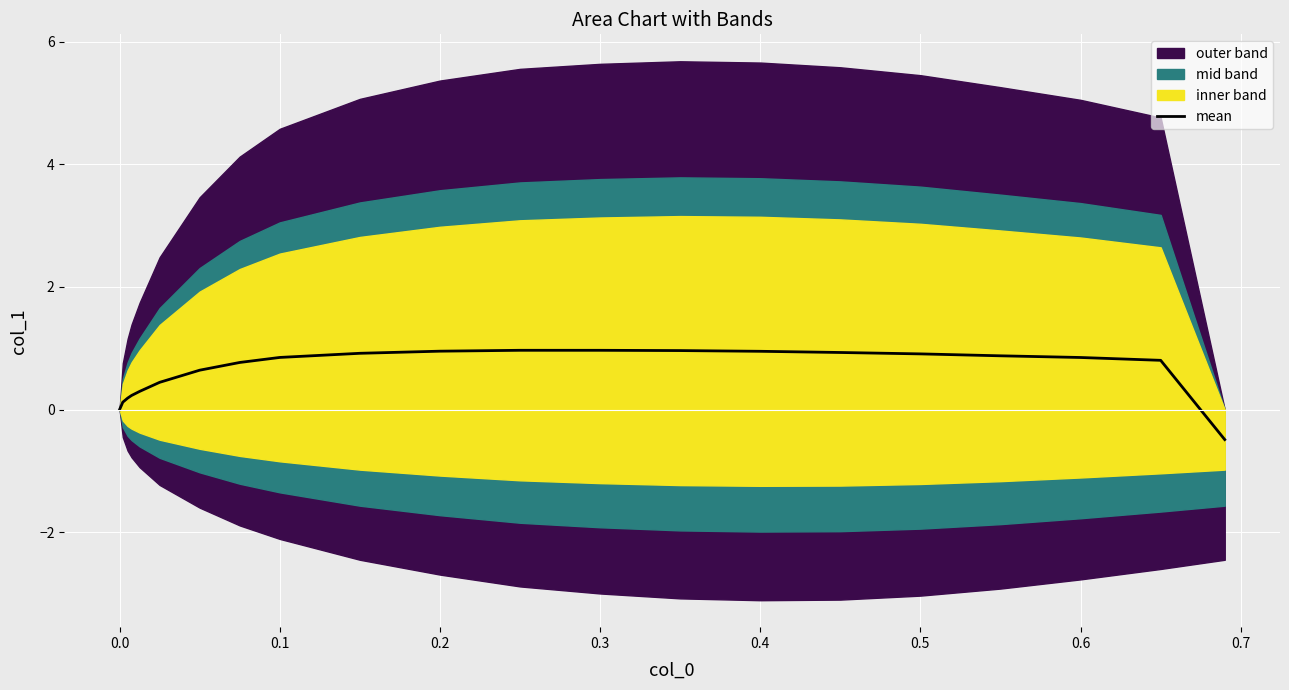

How many points are higher than both their immediate neighbors (excluding endpoints)?

1